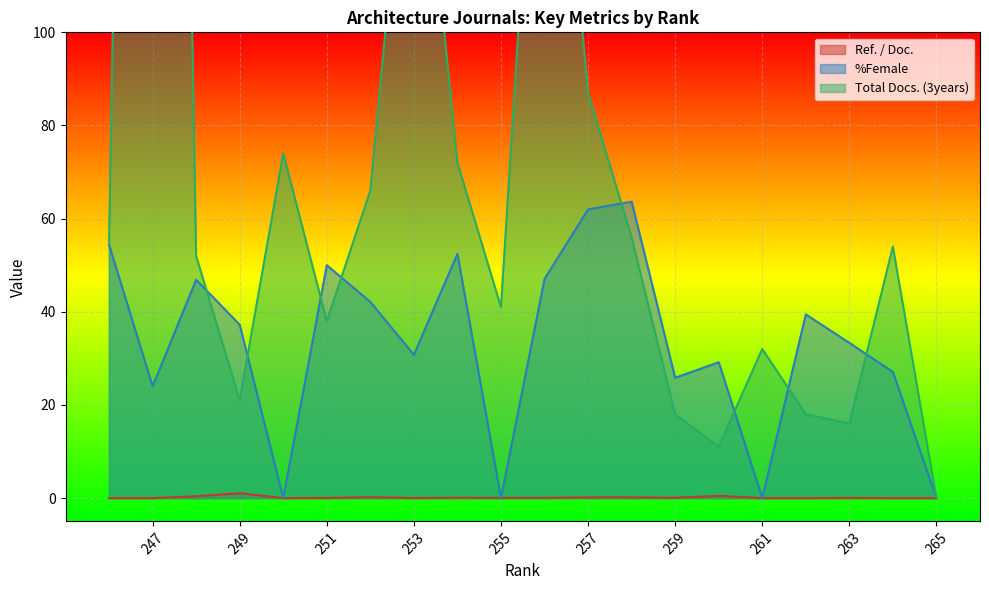

The Total Docs. (3years) series shows 18.0 at 259. True or false?

True